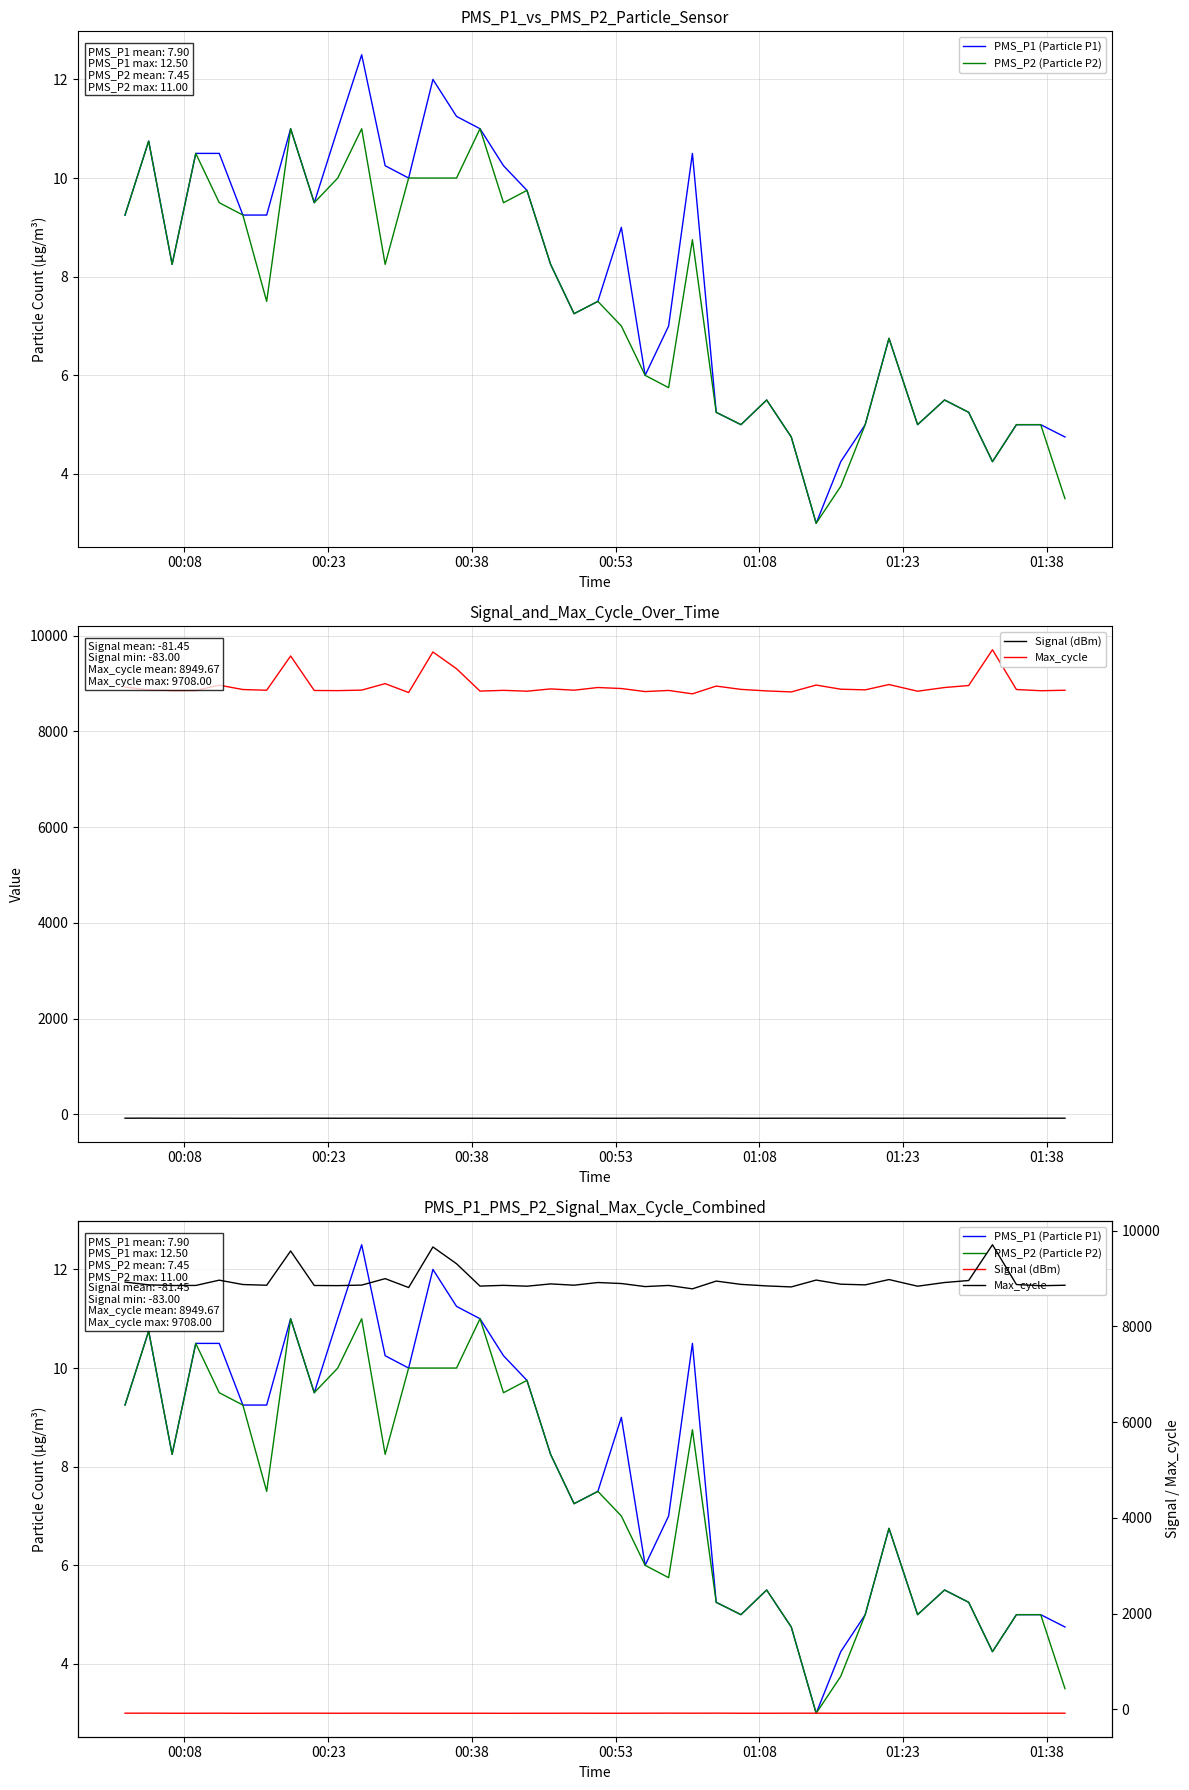

Which category has the highest value in the Signal (dBm) series?

00:23